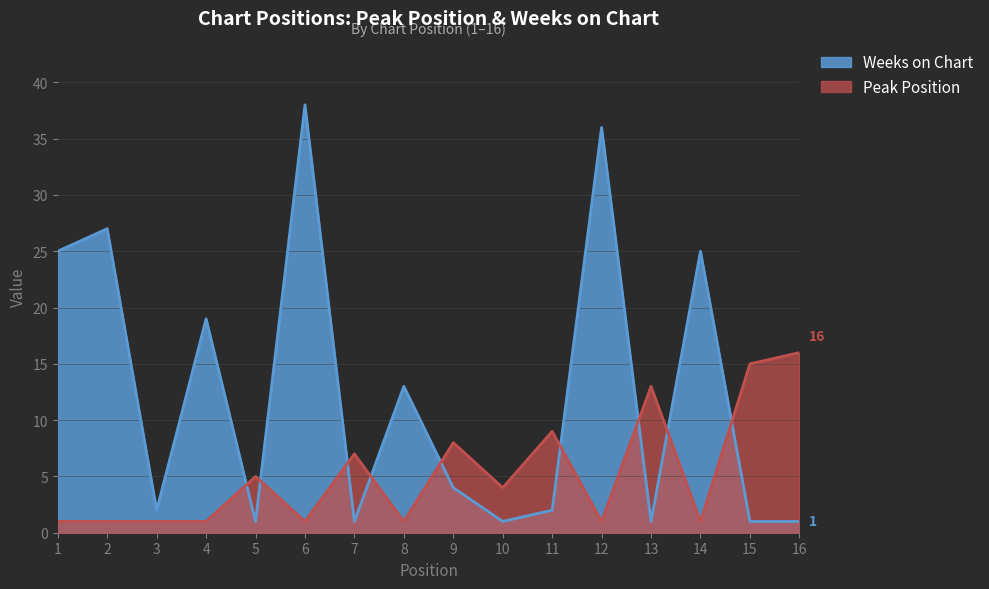

Reading left to right, transcribe all the data shown in this chart.

Peak Position: 1=1	2=1	3=1	4=1	5=5	6=1	7=7	8=1	9=8	10=4	11=9	12=1	13=13	14=1	15=15	16=16
Weeks on Chart: 1=25	2=27	3=2	4=19	5=1	6=38	7=1	8=13	9=4	10=1	11=2	12=36	13=1	14=25	15=1	16=1